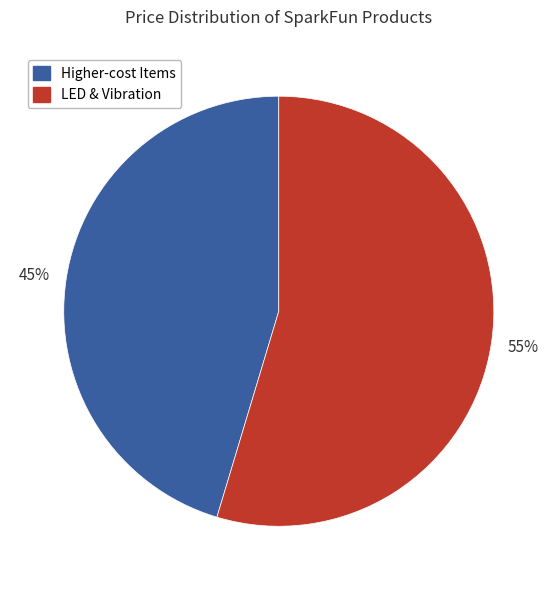

Count the number of slices in the pie.

2